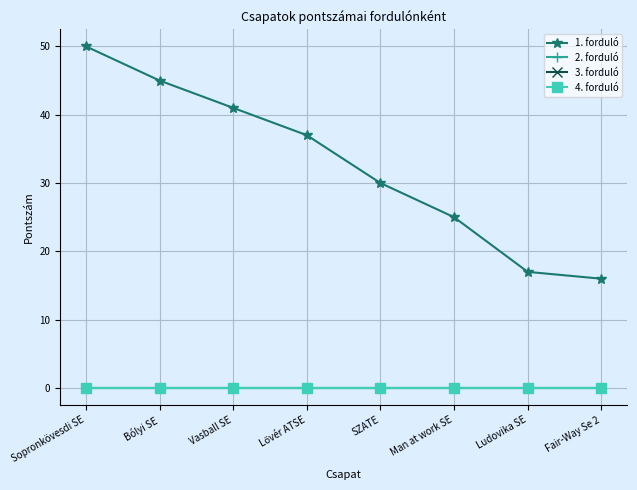

Is it true that 1. forduló equals 25 at Man at work SE?

True